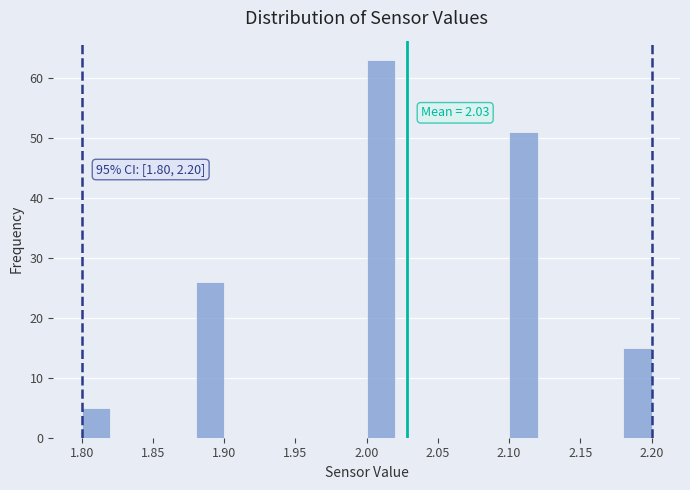

Which range on the x-axis has the tallest bar?

2.00 to 2.02